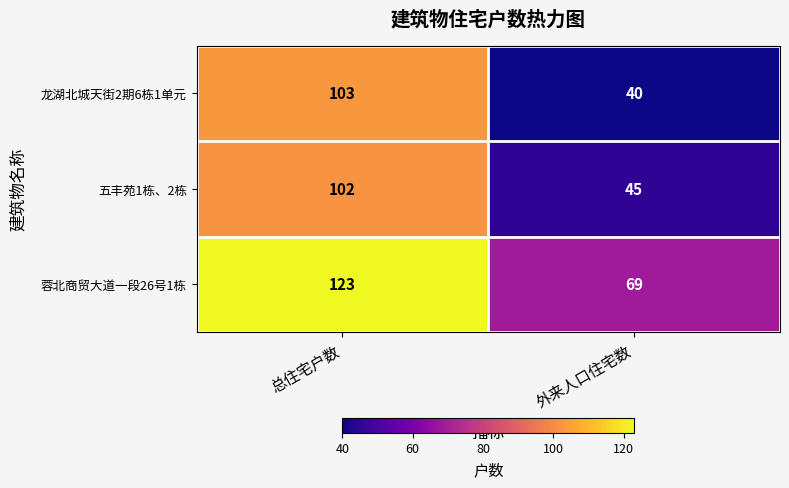

What is the total value across all series at 总住宅户数?

328